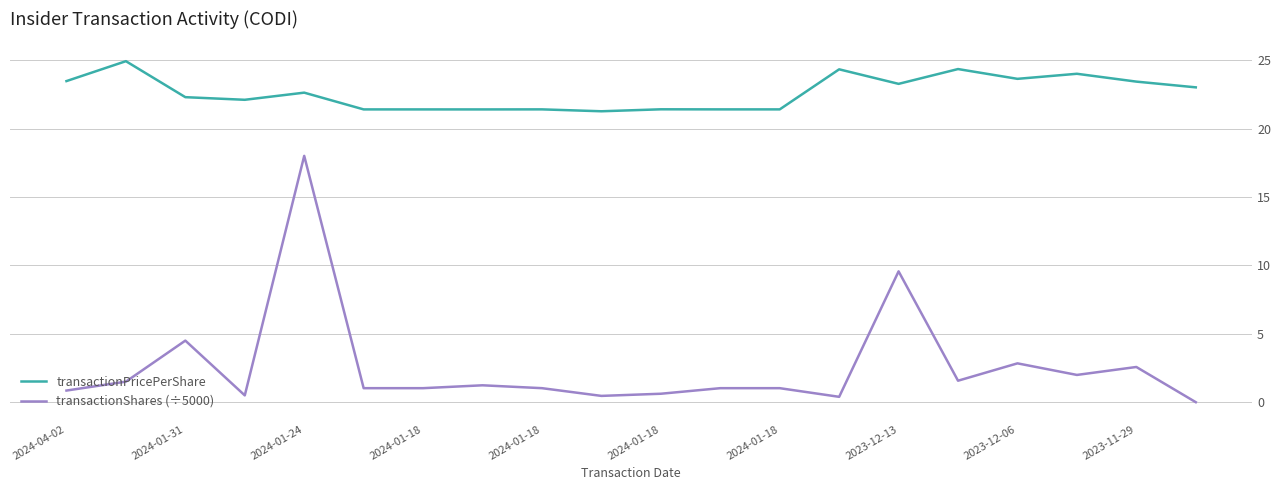

List the series in order of their overall mean, lowest first.

transactionShares (÷5000), transactionPricePerShare